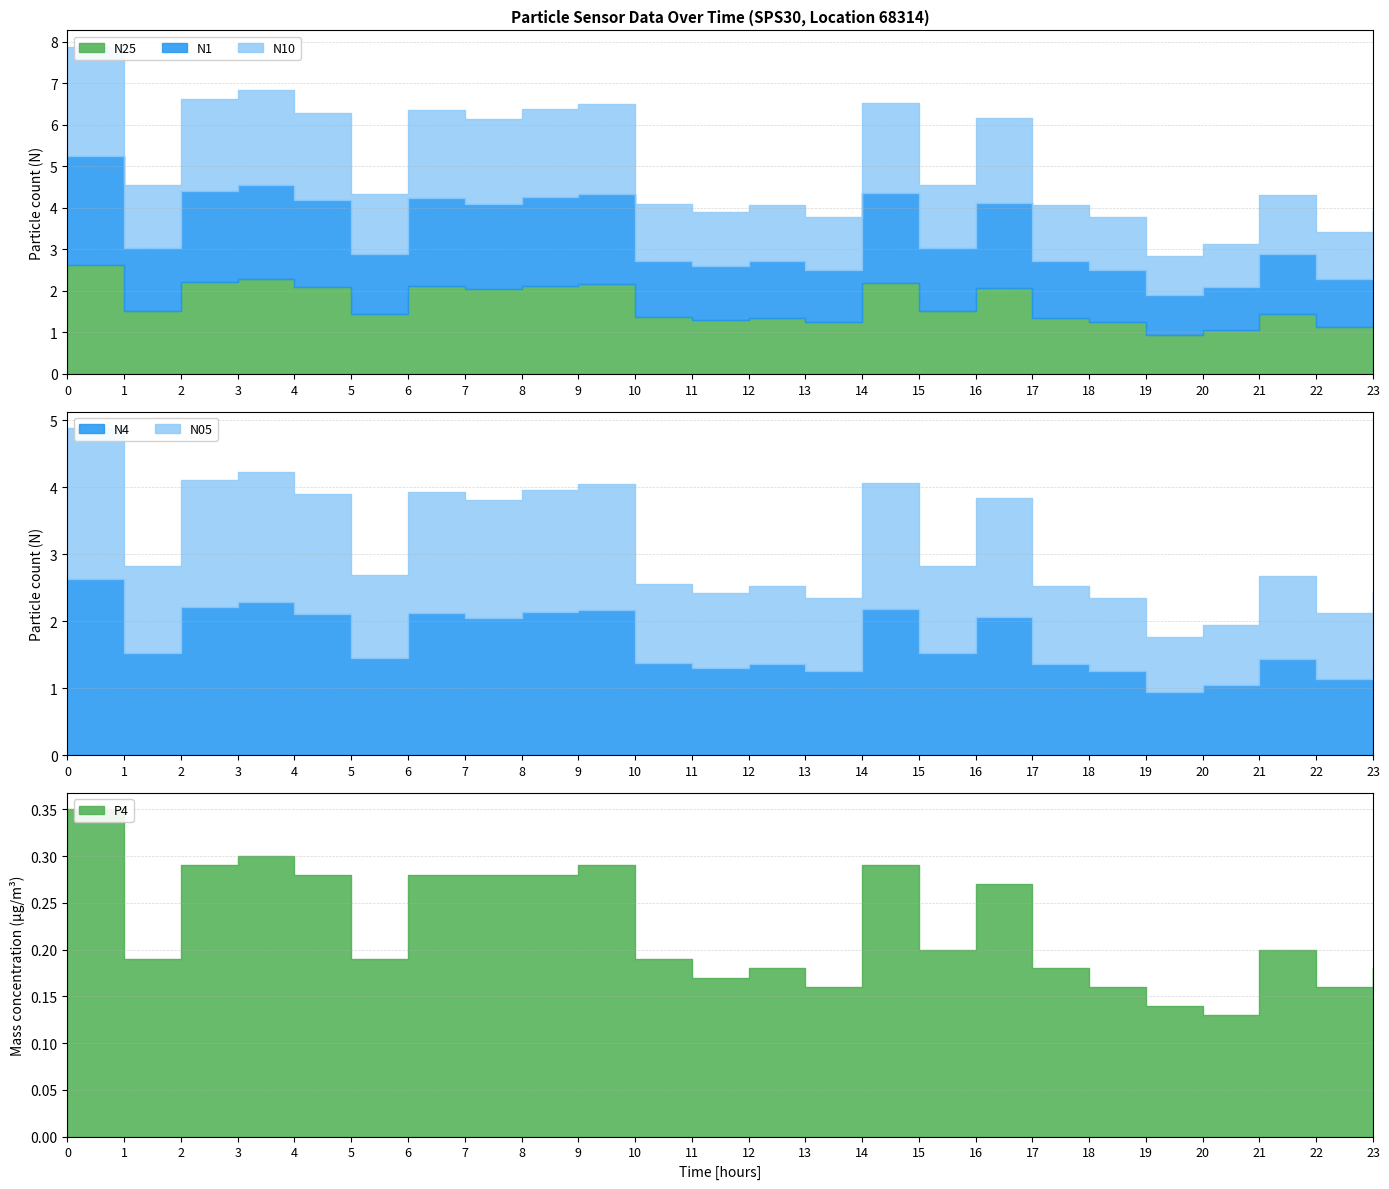

What is the greatest value displayed?

2.6